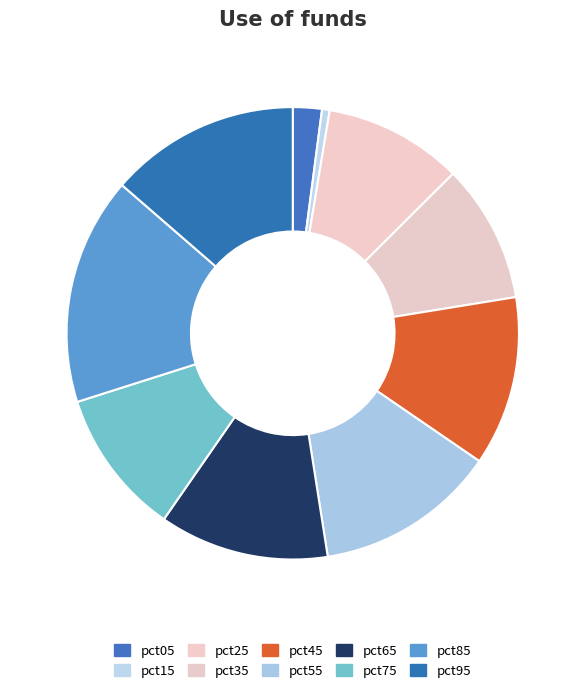

Between pct05 and pct65, which is larger?

pct65